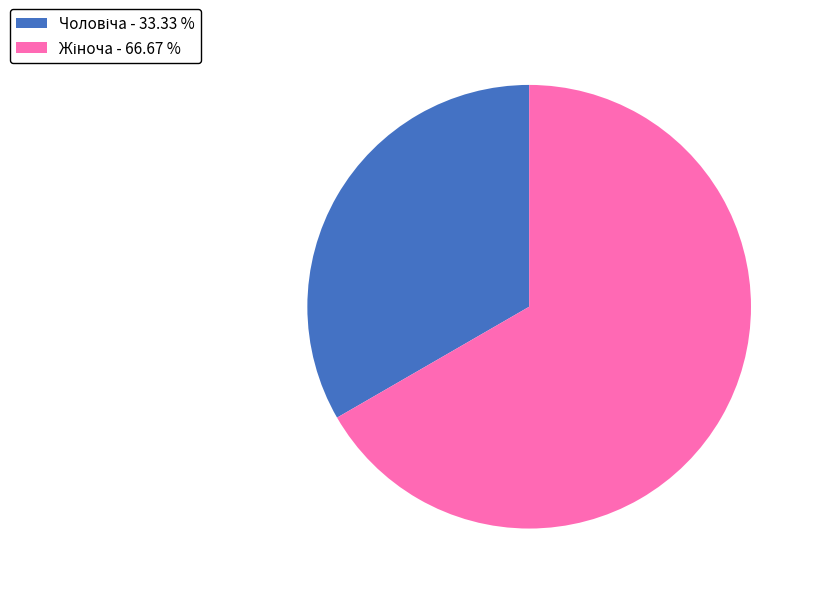

Is there any slice that represents more than half of the pie?

Yes